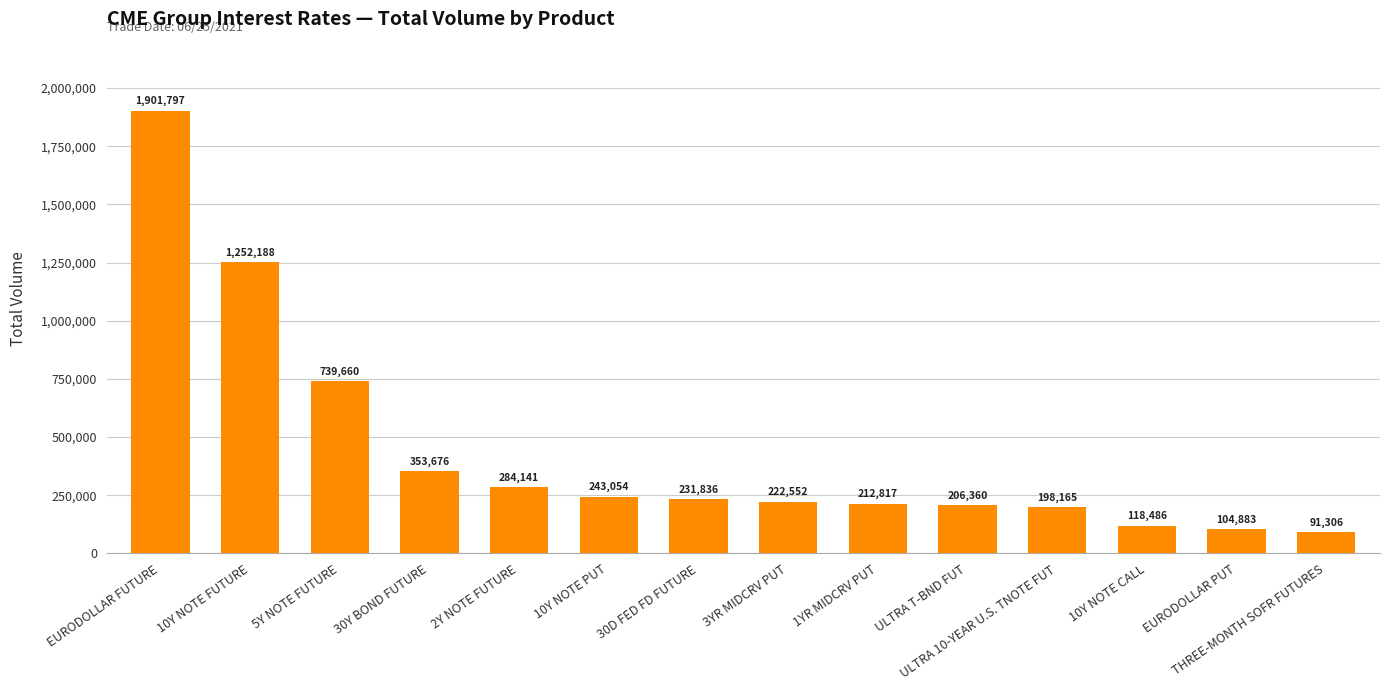

Approximately how many times larger is the value at EURODOLLAR PUT compared to EURODOLLAR FUTURE?

0.1